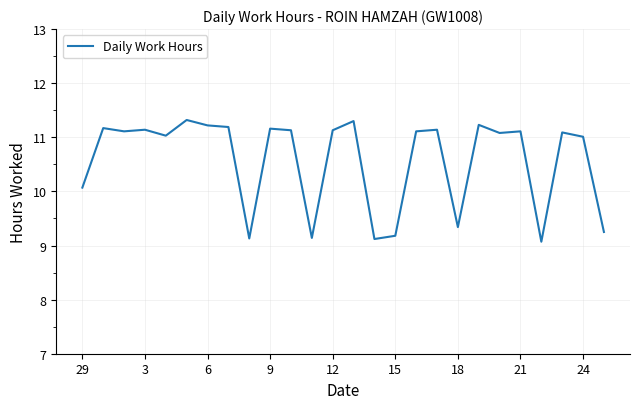

What is the minimum value shown in the chart?

9.1